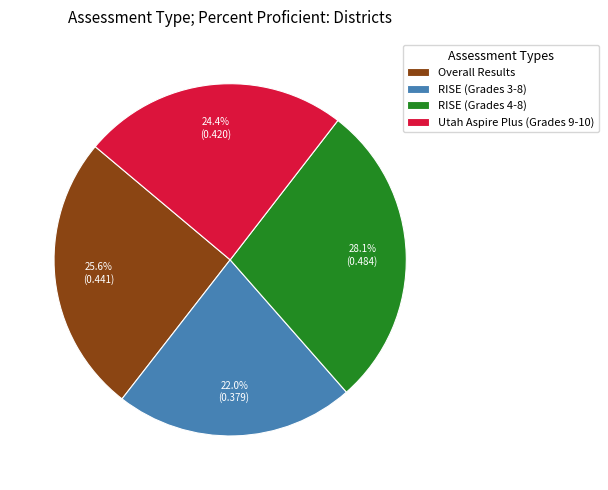

To the nearest percent, what percentage of the pie is RISE (Grades 4-8)?

28%